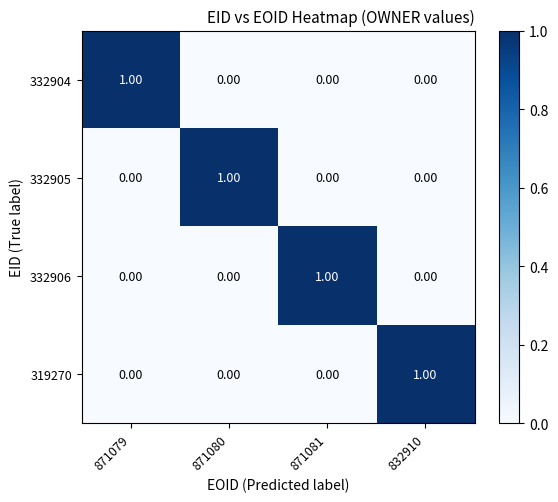

What is the total value across all series at 871081?

1